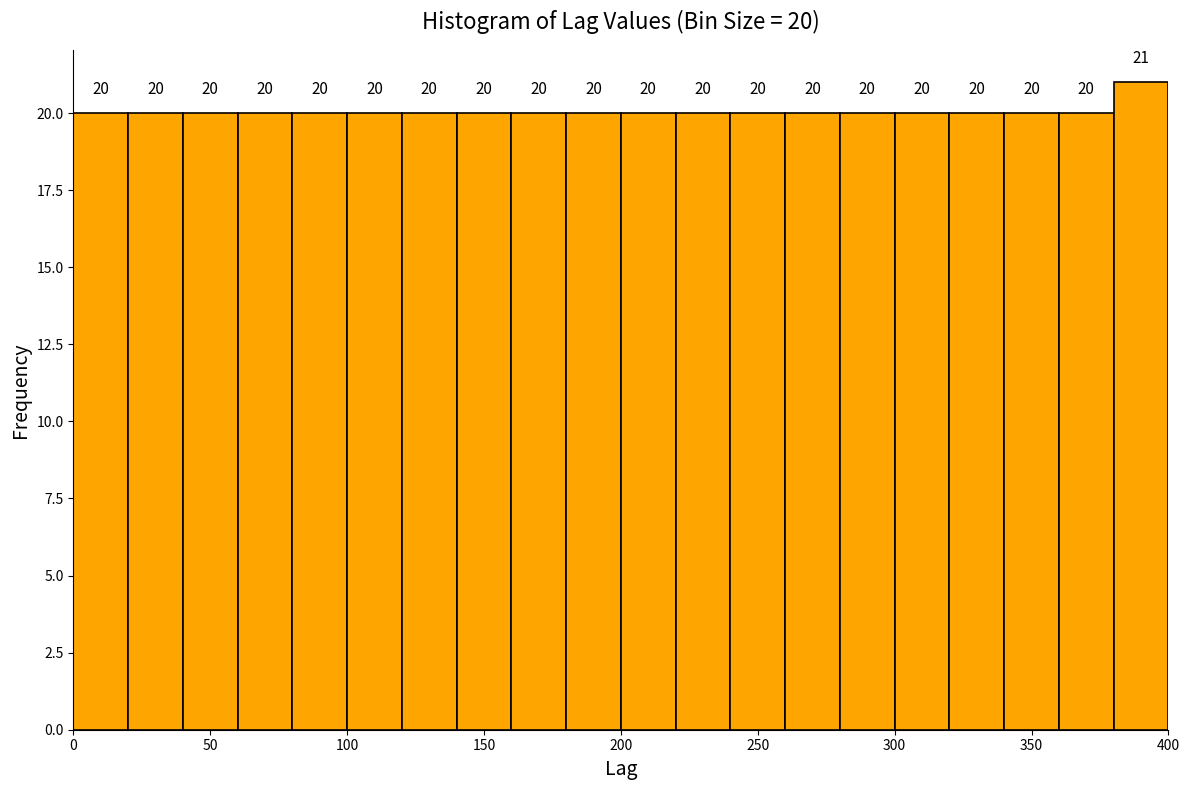

Over which range of the x-axis is the bar tallest?

380 to 400